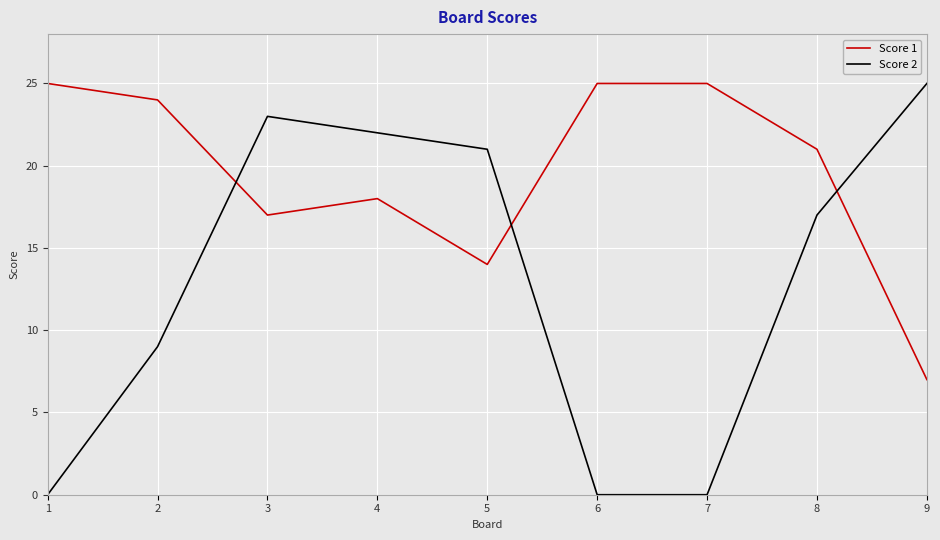

What is the difference between the highest and lowest values at 7?

25